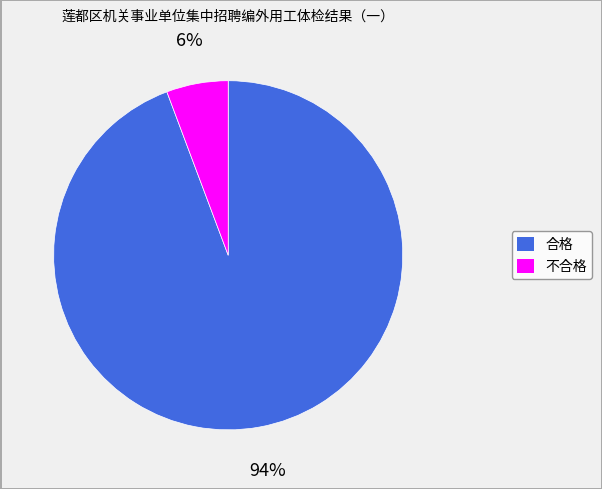

How many slices are in this pie chart?

2